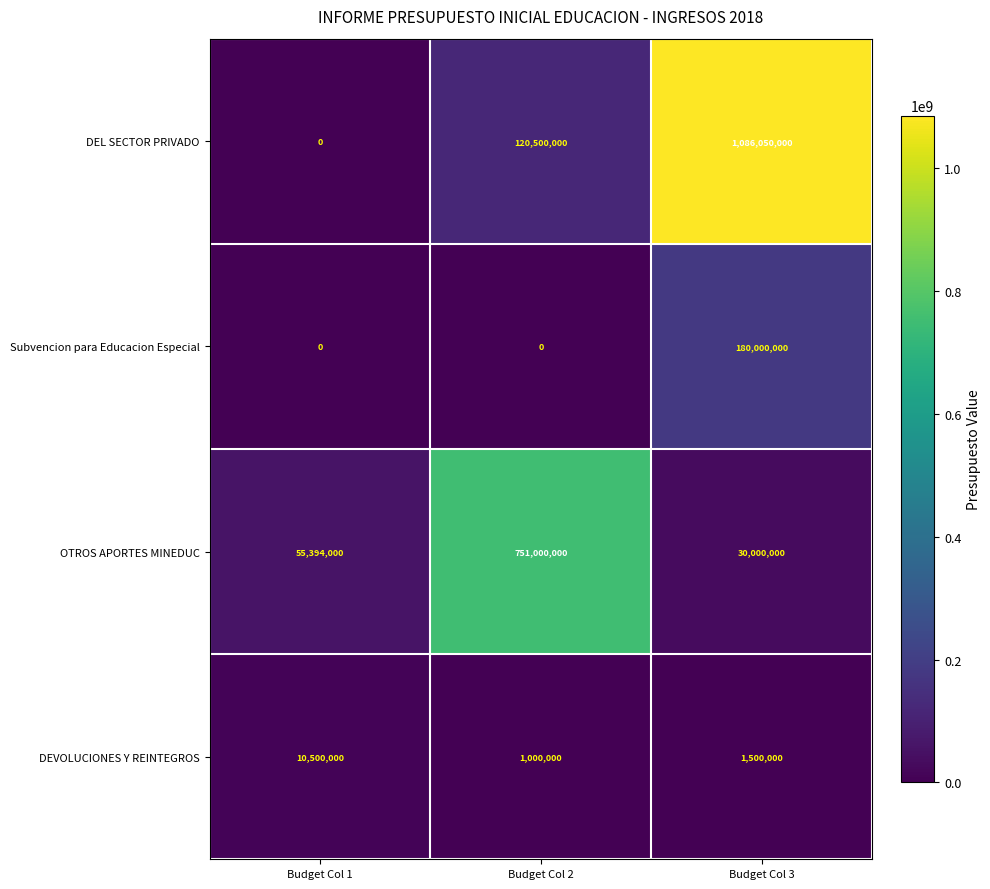

The value of OTROS APORTES MINEDUC at Budget Col 3 is 30000000. True or false?

True